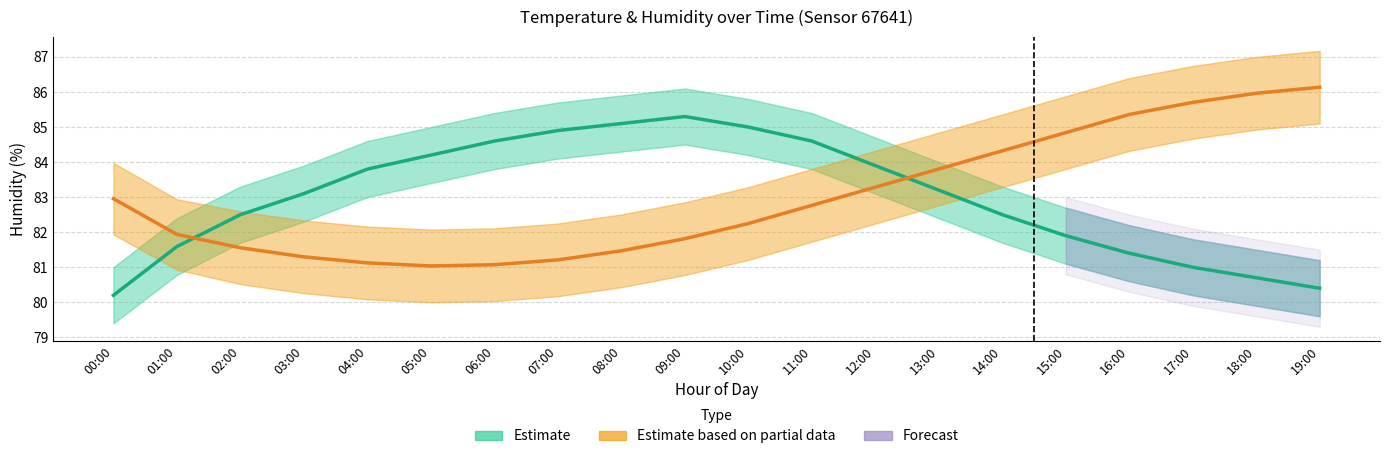

How many data points does each series have?

20